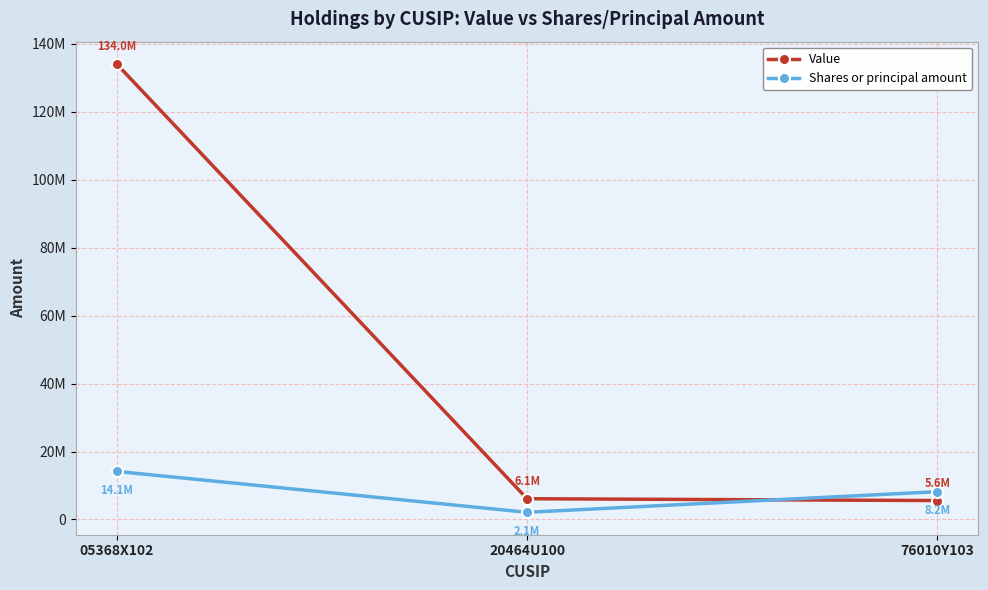

What is the label of the 2nd point from the left?

20464U100